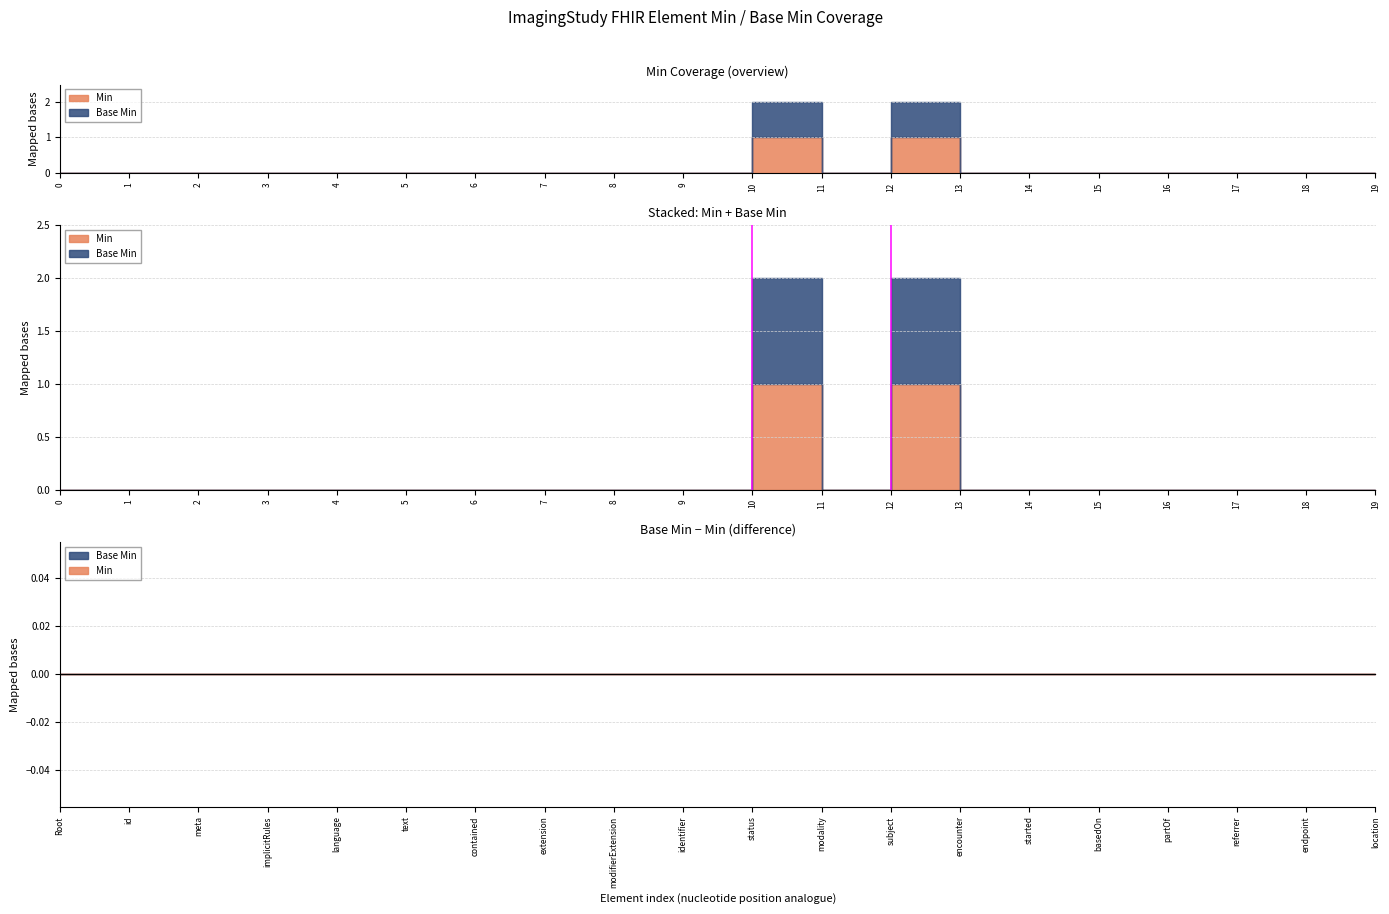

True or false: Min and Base Min intersect in this chart.

False